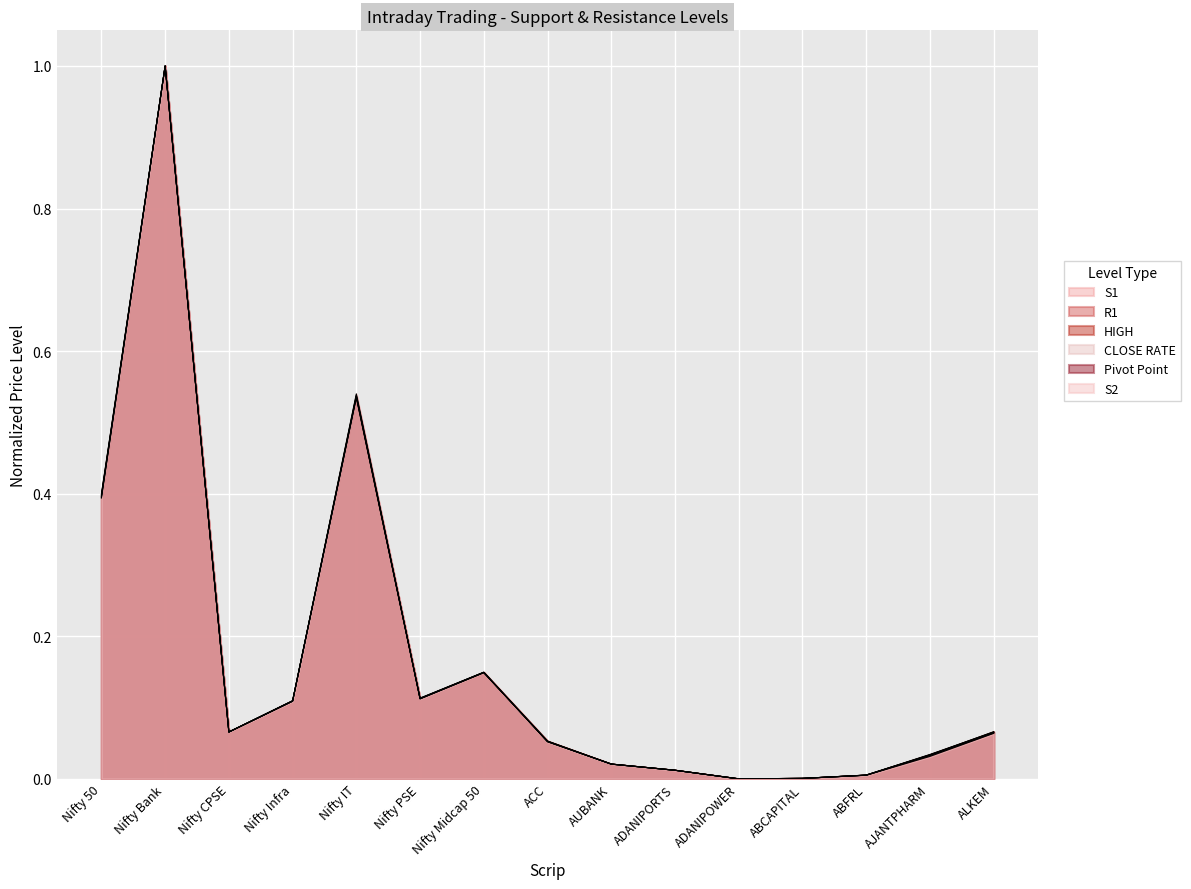

How many distinct data groups are displayed?

6